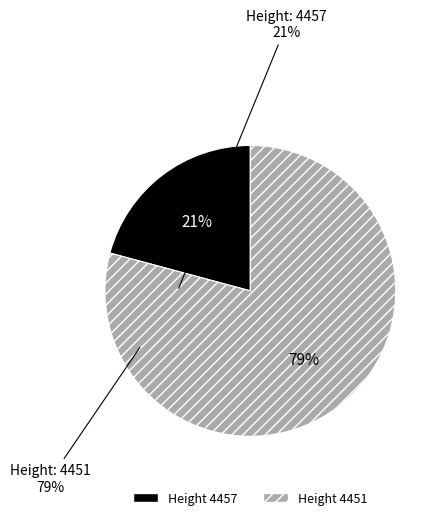

Is there a majority slice in this chart?

Yes